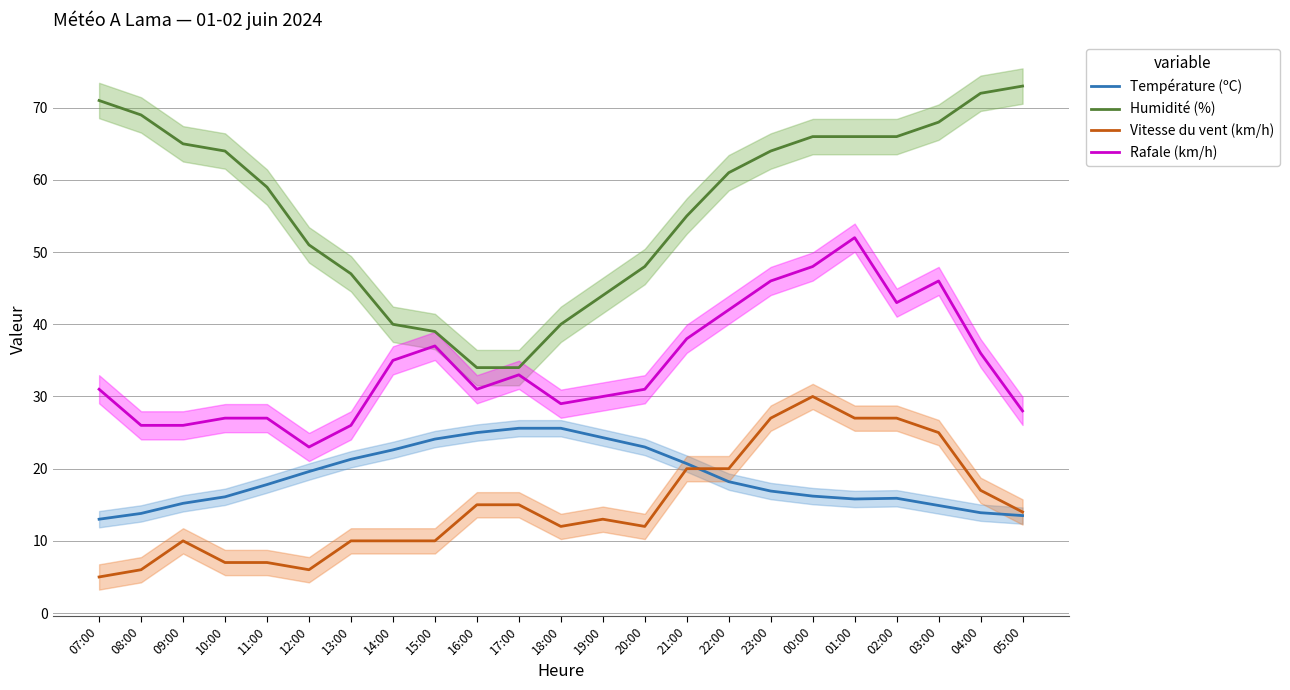

At which category is the sum across all series the highest?

01:00